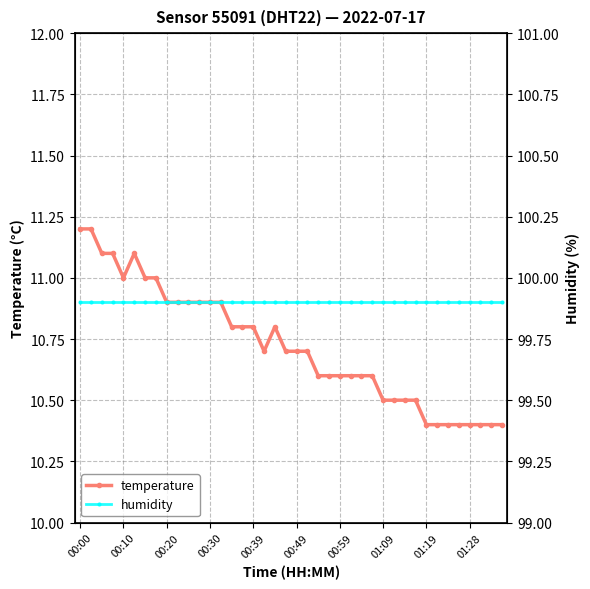

Is it true that temperature equals 10.4 at 01:28?

True